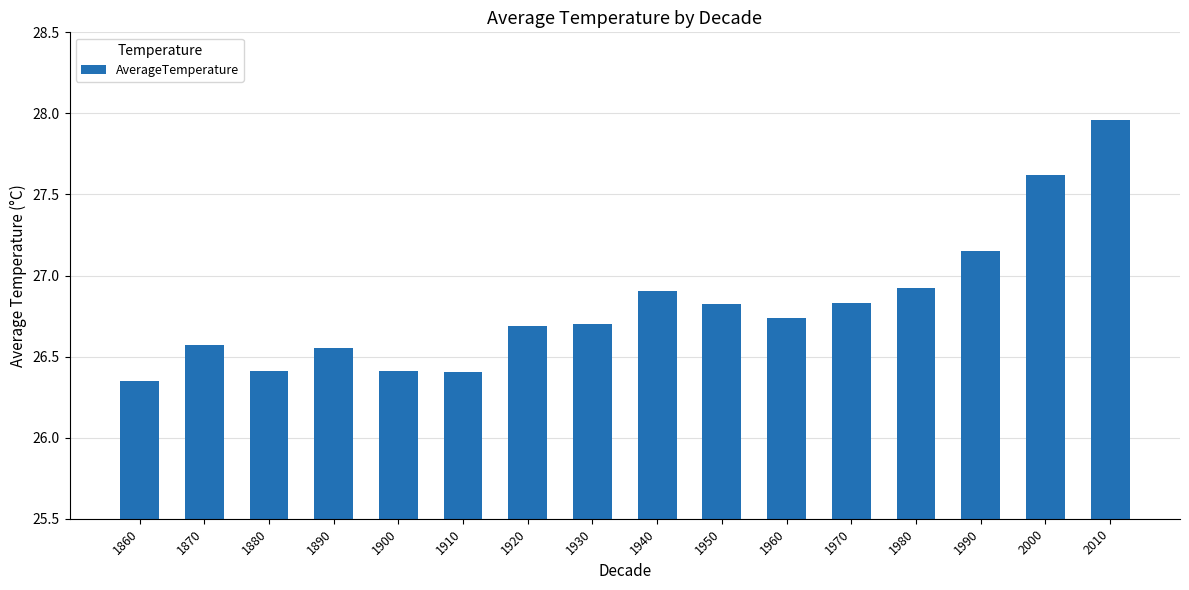

What is the change in value from 1890 to 1980?

+0.4